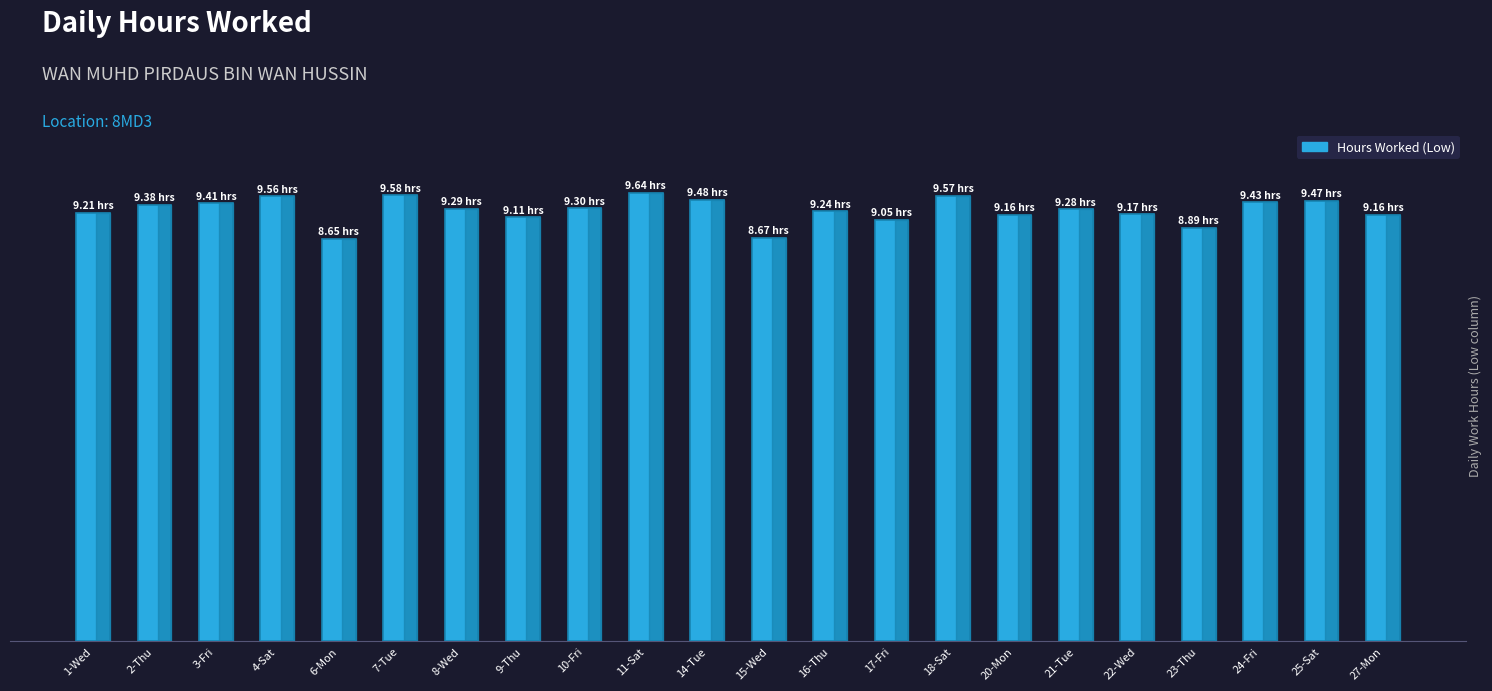

List the labels in order of value, smallest first.

6-Mon, 15-Wed, 23-Thu, 17-Fri, 9-Thu, 20-Mon, 27-Mon, 22-Wed, 1-Wed, 16-Thu, 21-Tue, 8-Wed, 10-Fri, 2-Thu, 3-Fri, 24-Fri, 25-Sat, 14-Tue, 4-Sat, 18-Sat, 7-Tue, 11-Sat